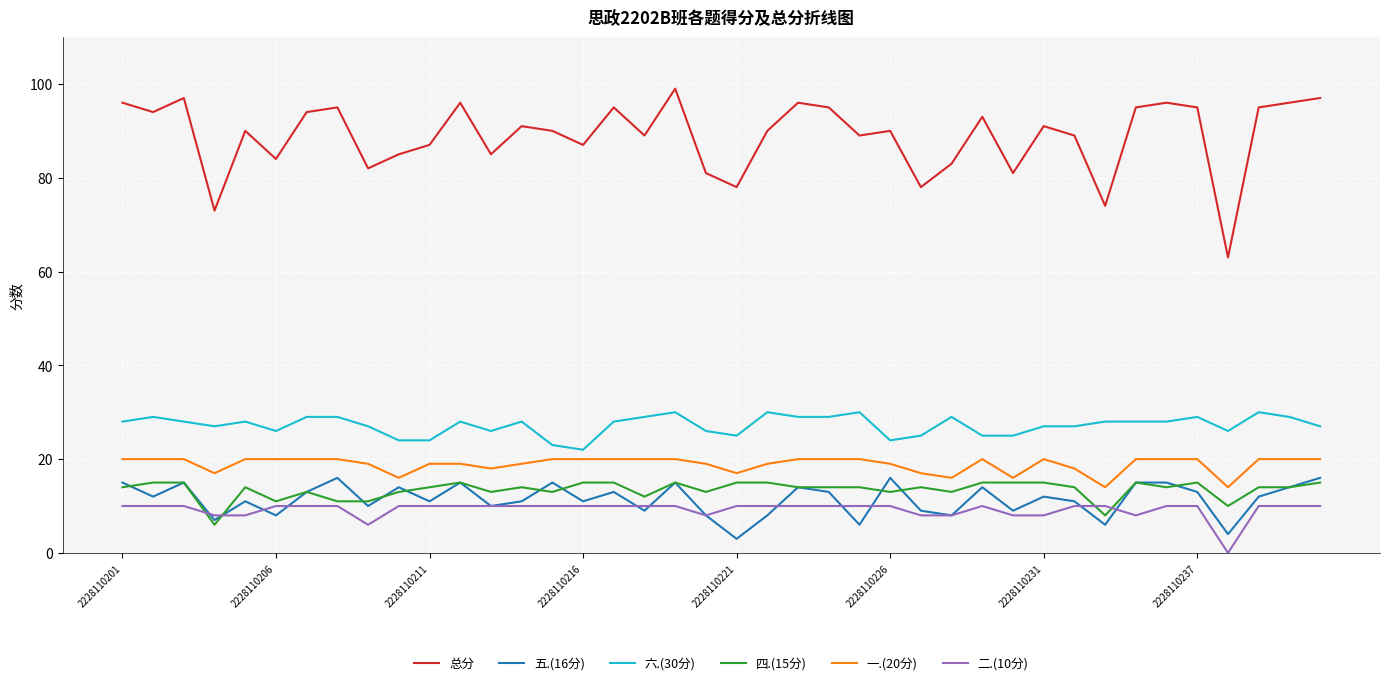

Which series has the widest spread of values?

总分